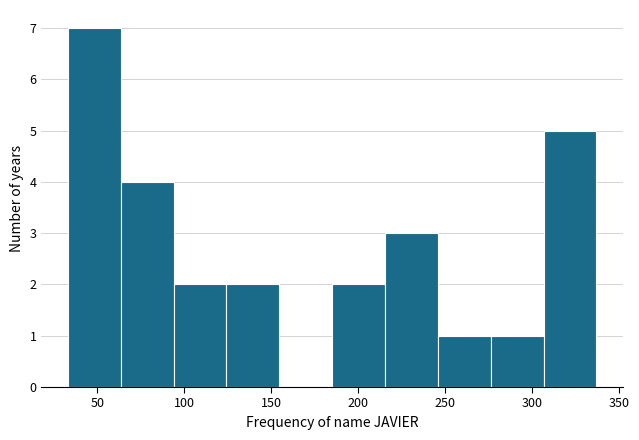

What is the height of the bar covering 215 to 245 on the x-axis? Neither the bar edges nor the heights are printed on the chart, so give them approximately, as read against the axes.

3